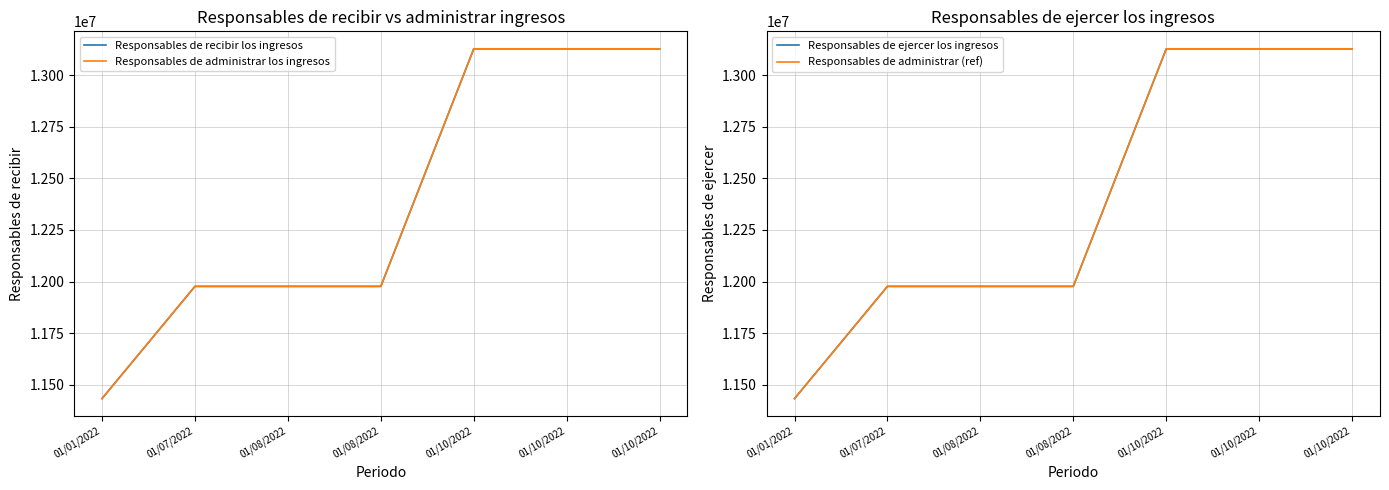

What value does the Responsables de administrar los ingresos series have at 01/10/2022?

13127968